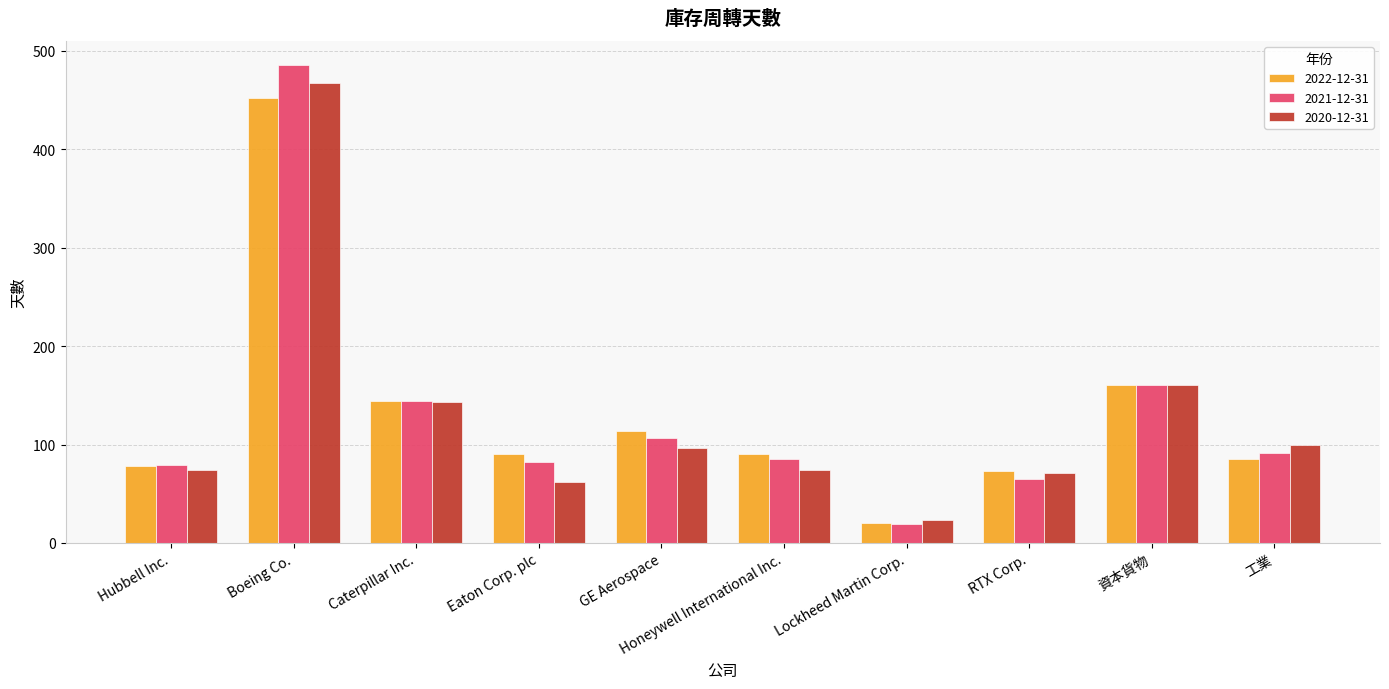

Reading right to left, extract all data points from this chart.

2022-12-31: 工業=85	資本貨物=160	RTX Corp.=73	Lockheed Martin Corp.=20	Honeywell International Inc.=90	GE Aerospace=114	Eaton Corp. plc=90	Caterpillar Inc.=144	Boeing Co.=452	Hubbell Inc.=78
2021-12-31: 工業=91	資本貨物=160	RTX Corp.=65	Lockheed Martin Corp.=19	Honeywell International Inc.=85	GE Aerospace=107	Eaton Corp. plc=82	Caterpillar Inc.=144	Boeing Co.=486	Hubbell Inc.=79
2020-12-31: 工業=99	資本貨物=160	RTX Corp.=71	Lockheed Martin Corp.=23	Honeywell International Inc.=74	GE Aerospace=96	Eaton Corp. plc=62	Caterpillar Inc.=143	Boeing Co.=467	Hubbell Inc.=74